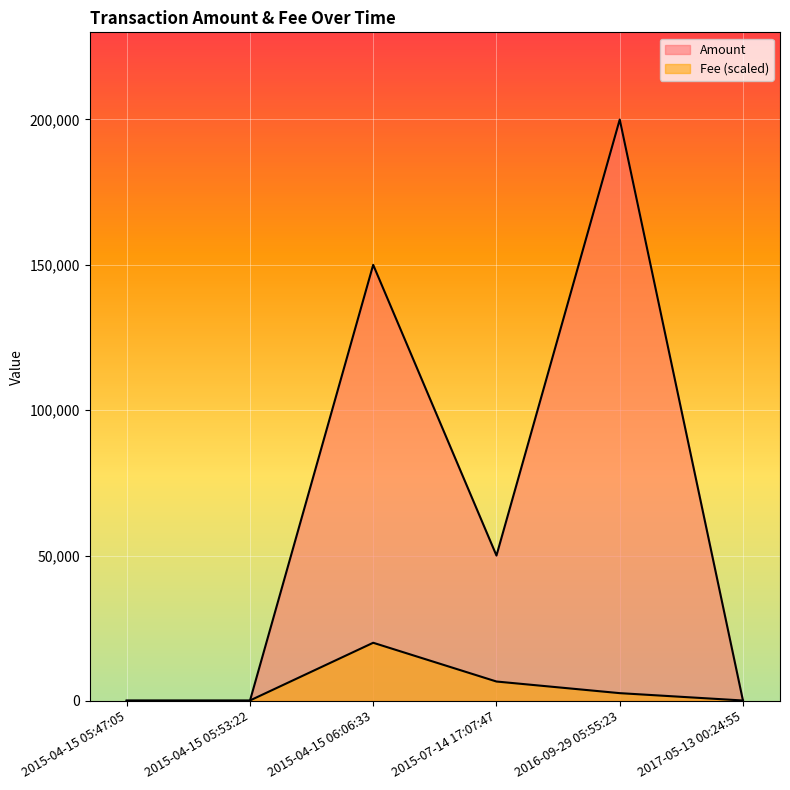

What is the total value across all series at 2015-04-15 05:53:22?

133.3